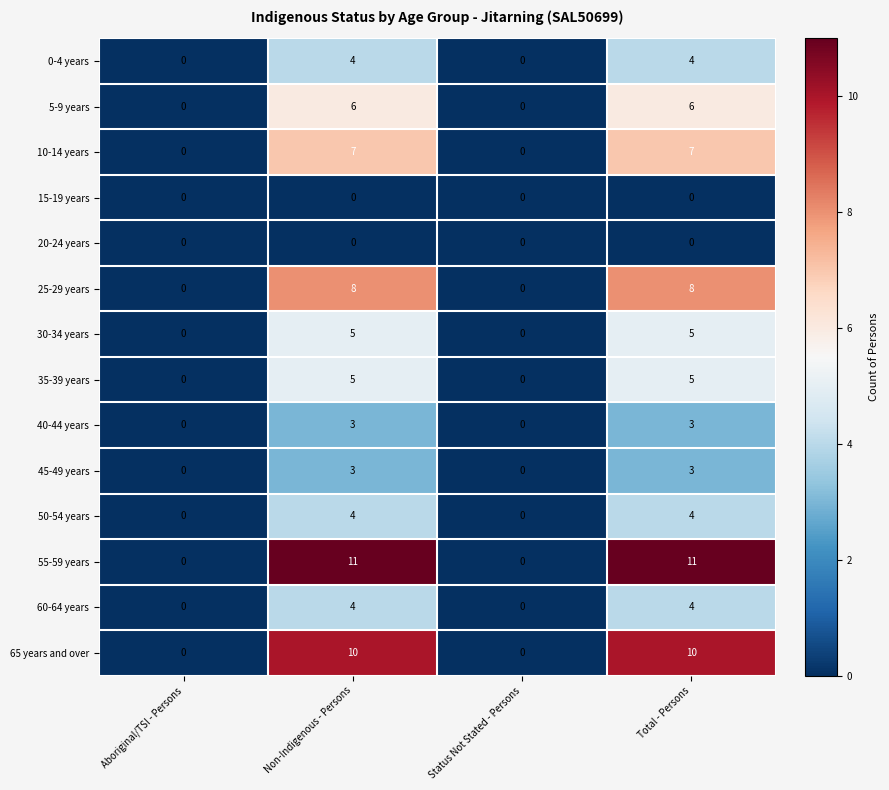

What is the average value of the 65 years and over series?

5